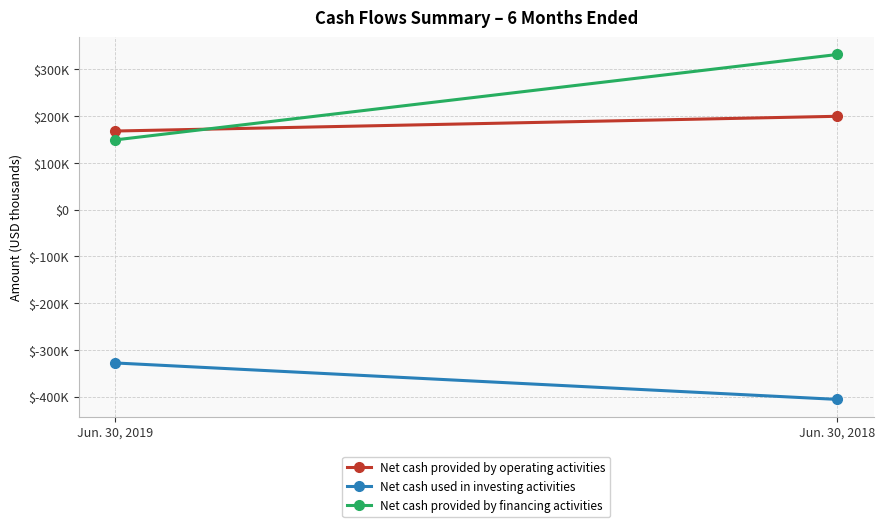

What is the average value of the Net cash provided by operating activities series?

184030